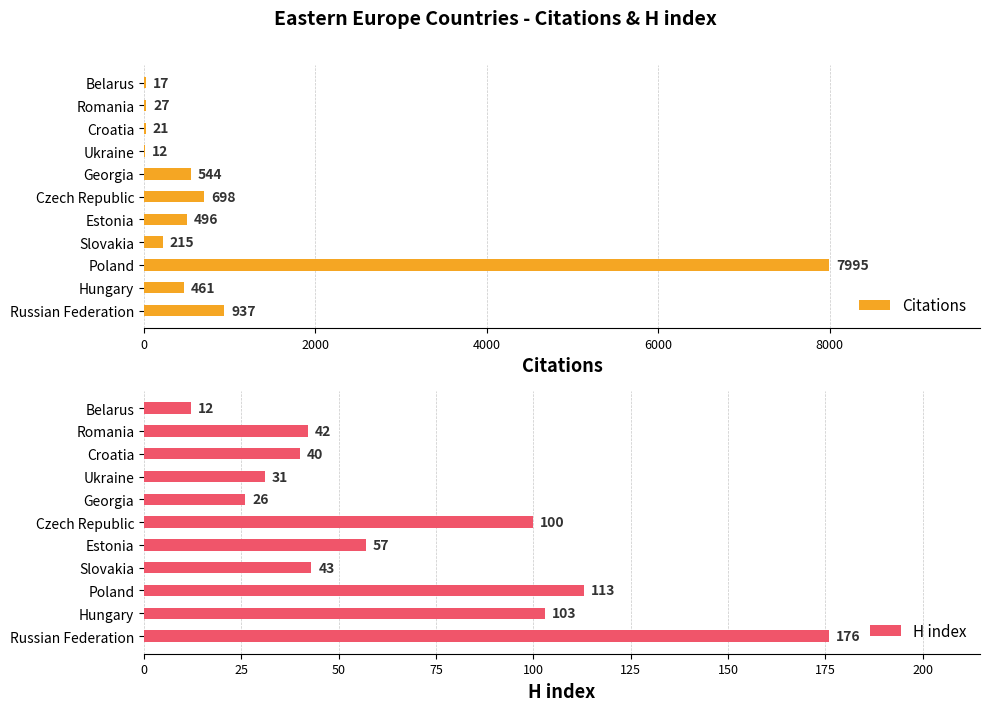

How many values in the Citations series are below 461?

5